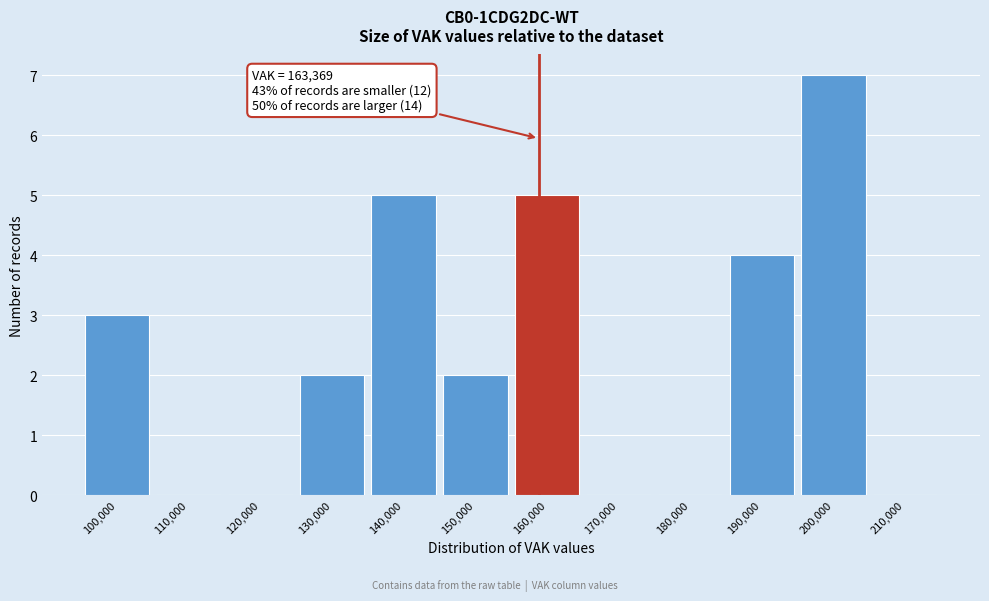

Reading right to left, what are all the values shown in this chart?

210,000=0	200,000=7	190,000=4	180,000=0	170,000=0	160,000=5	150,000=2	140,000=5	130,000=2	120,000=0	110,000=0	100,000=3